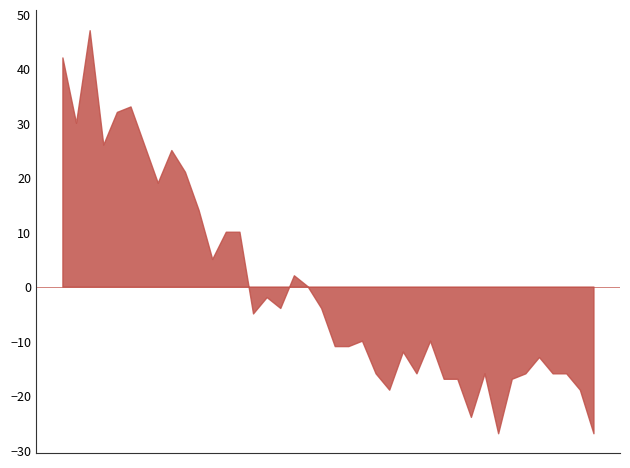

What is the minimum value shown in the chart?

-26.9